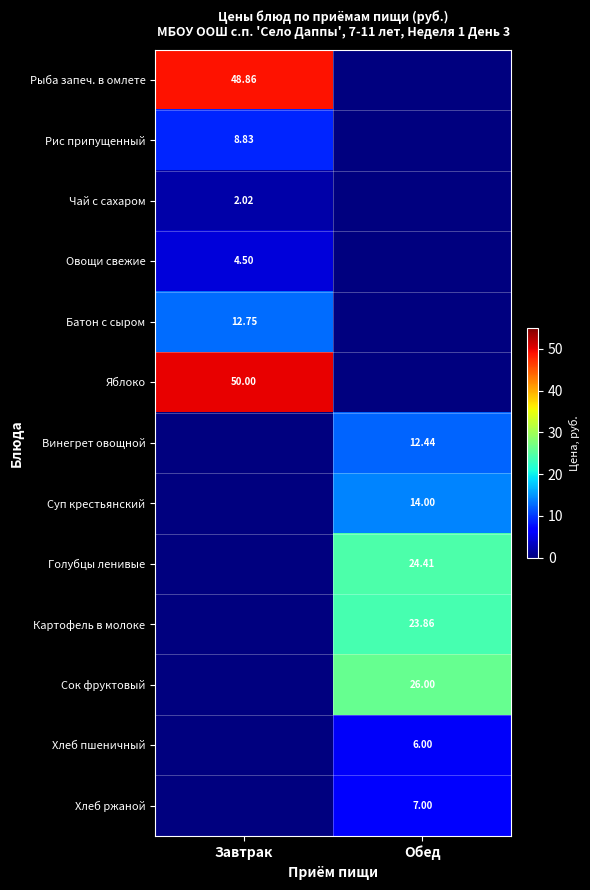

Between Завтрак and Обед, which is larger?

Завтрак